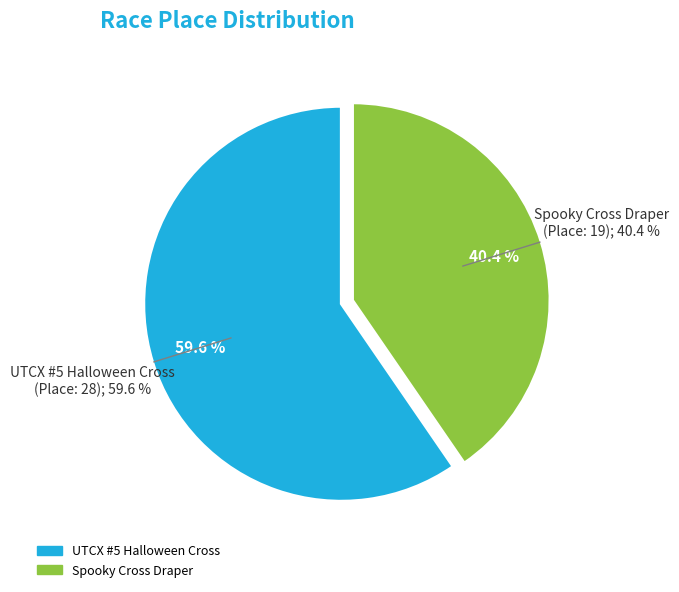

To the nearest percent, what is the combined percentage of Spooky Cross Draper and UTCX #5 Halloween Cross?

100%